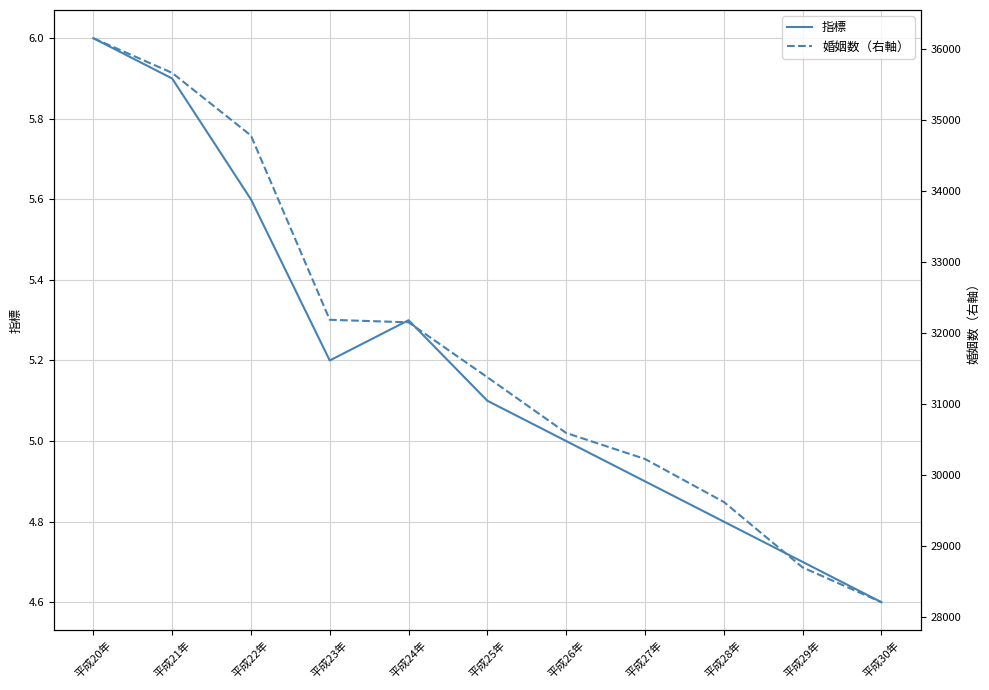

Which has a higher value, 平成24年 or 平成26年?

平成24年